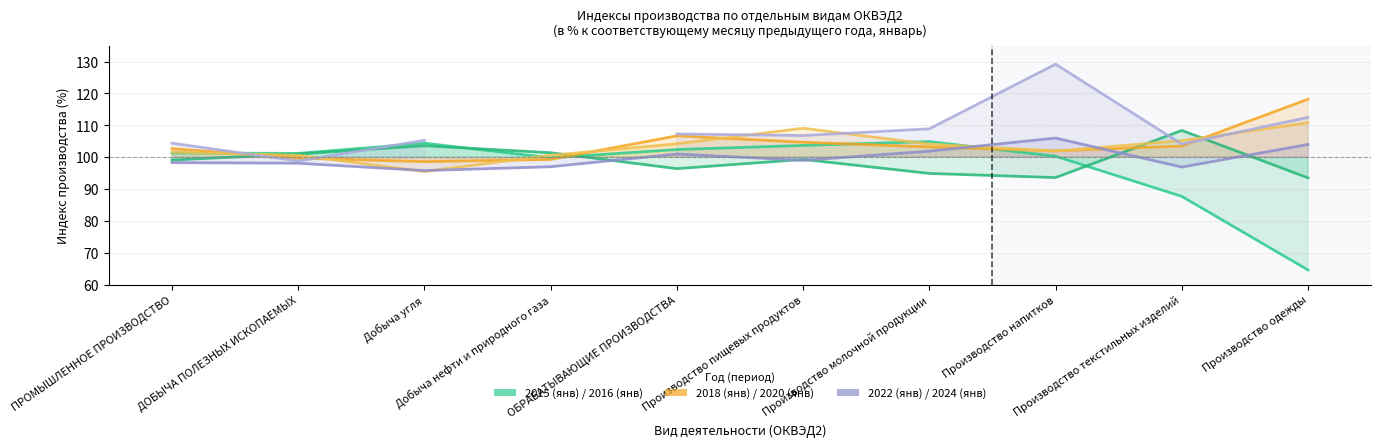

What is the label of the 2nd point from the left?

ДОБЫЧА ПОЛЕЗНЫХ ИСКОПАЕМЫХ